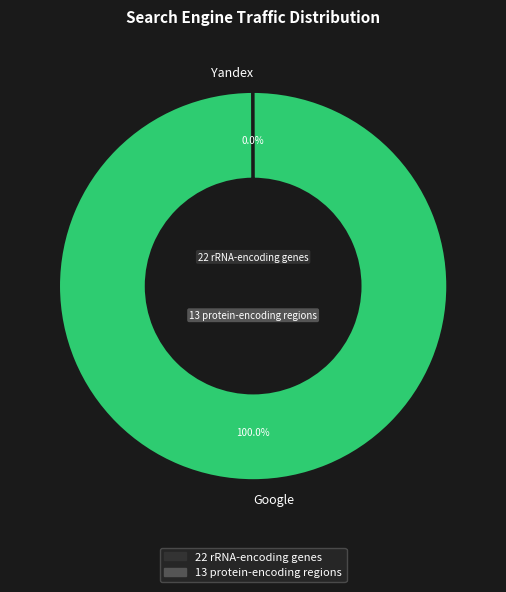

What is the largest slice in the pie chart?

Google